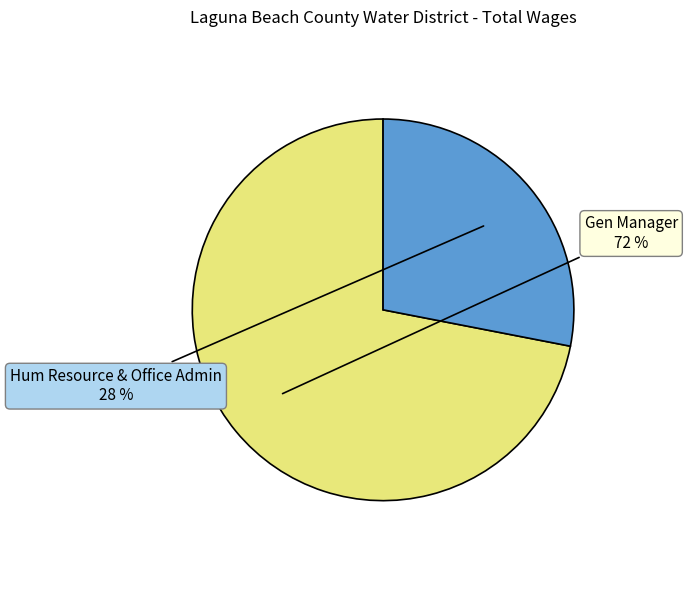

Do Hum Resource & Office Admin and Gen Manager together represent more than half of the pie?

Yes